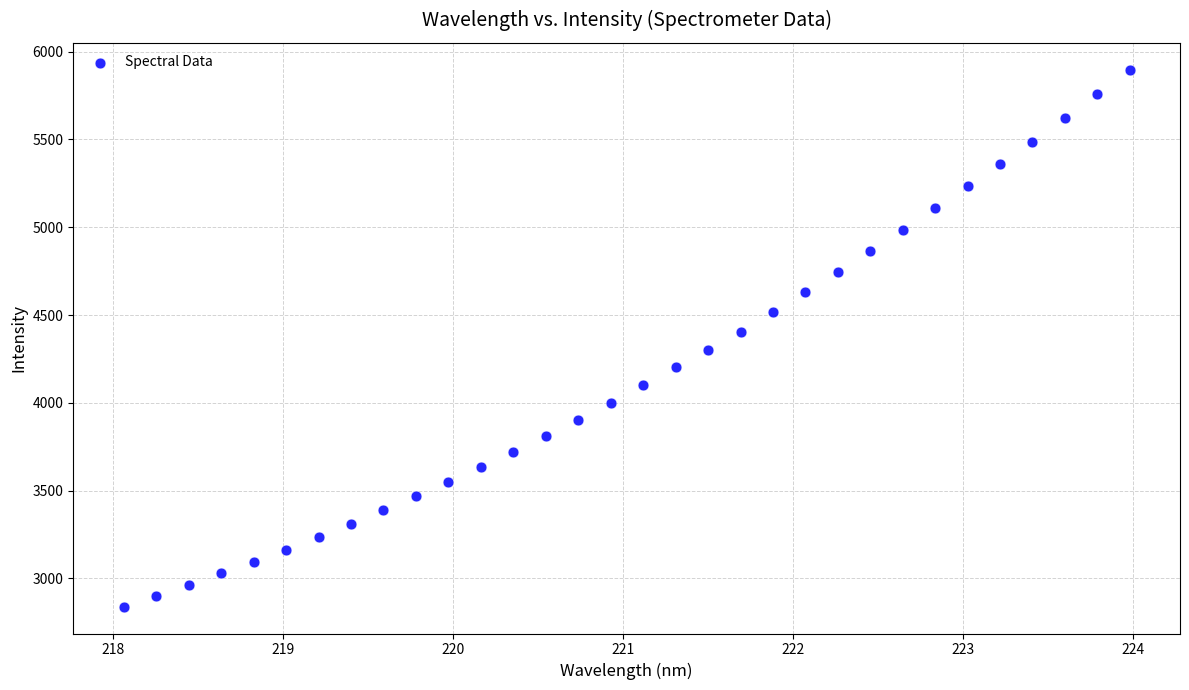

What is the range of Y values (max minus min)?

3059.6